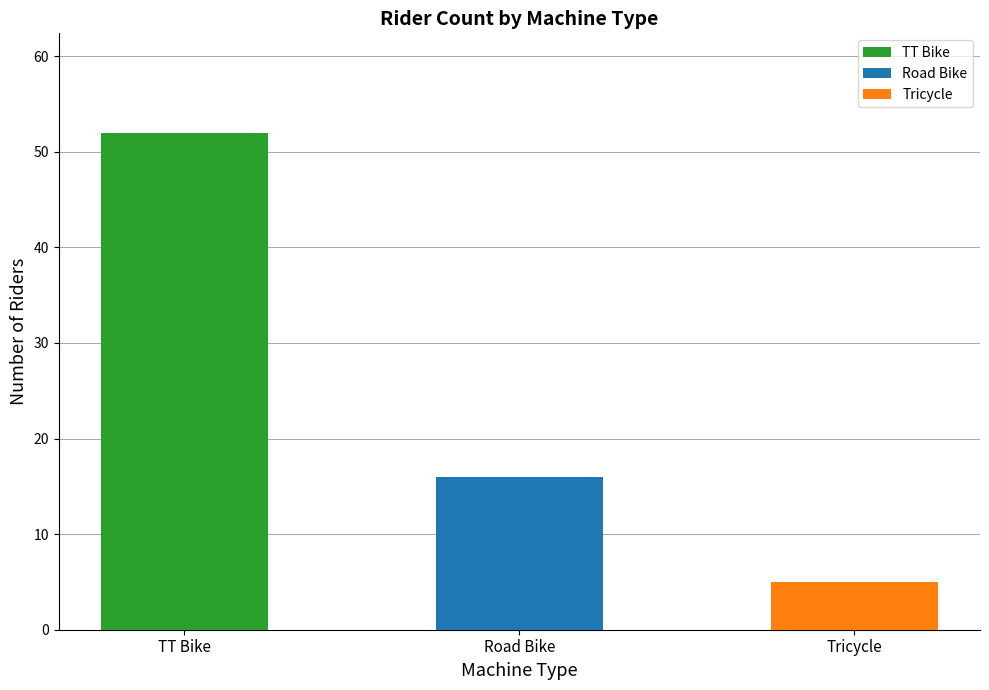

List the labels in order of value, smallest first.

Tricycle, Road Bike, TT Bike